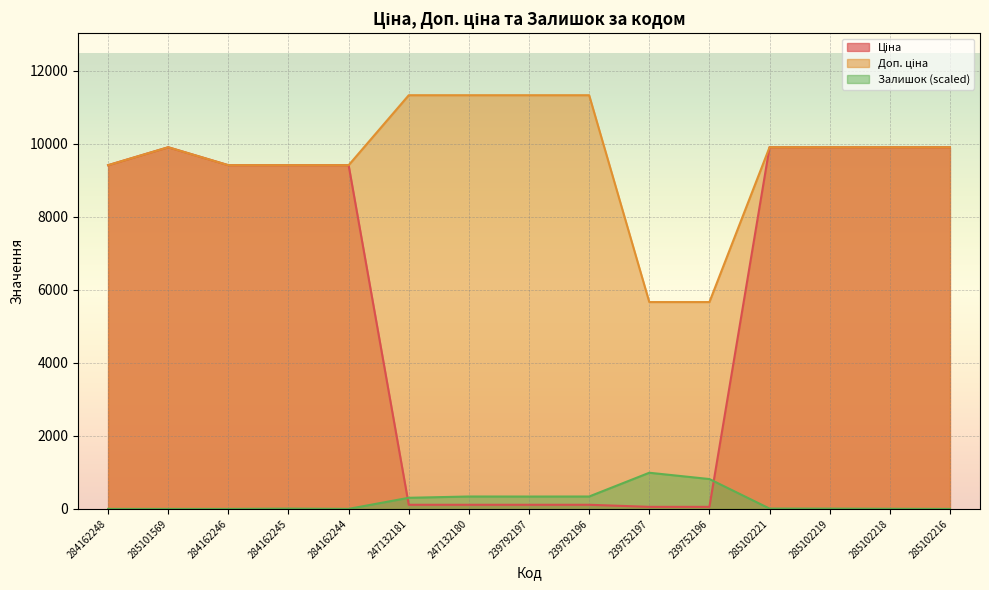

List the series in order of their overall mean, lowest first.

Залишок, Ціна, Доп. ціна